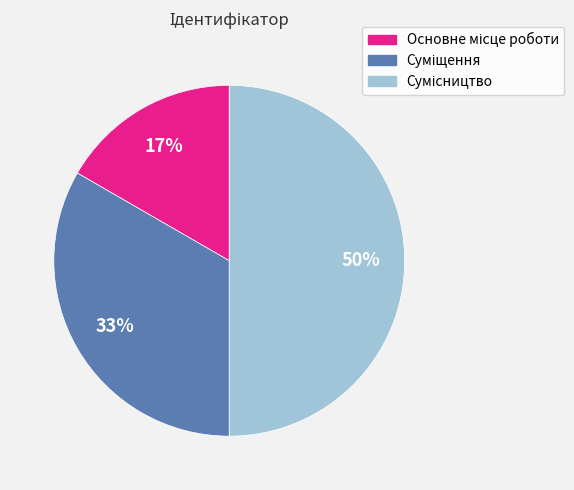

To the nearest percent, what is the difference between the largest and smallest slice percentages?

33%